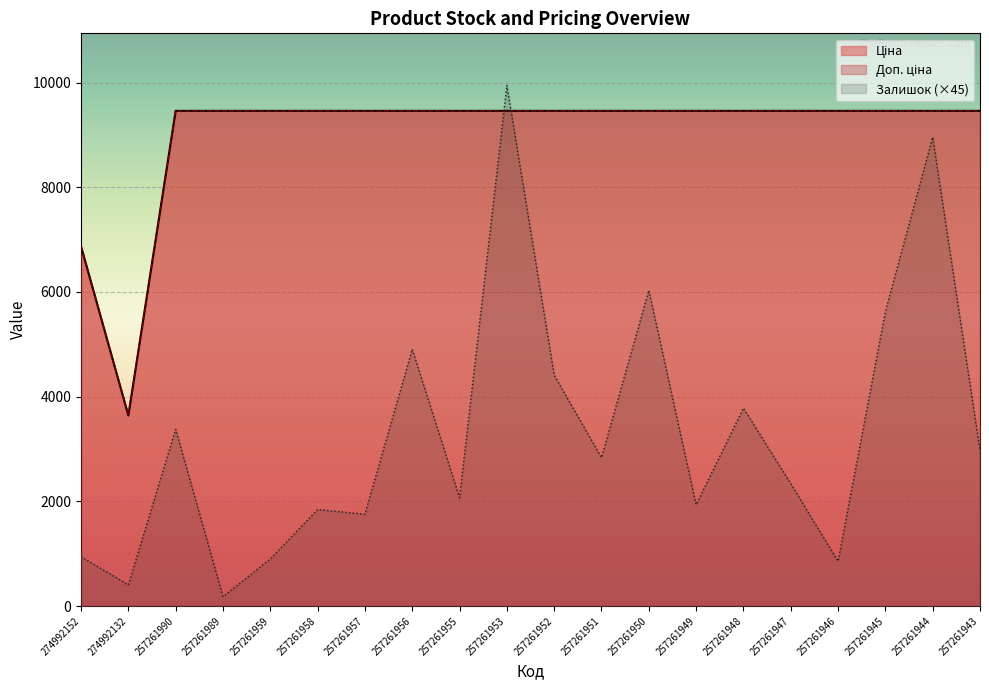

True or false: Доп. ціна and Ціна intersect in this chart.

False